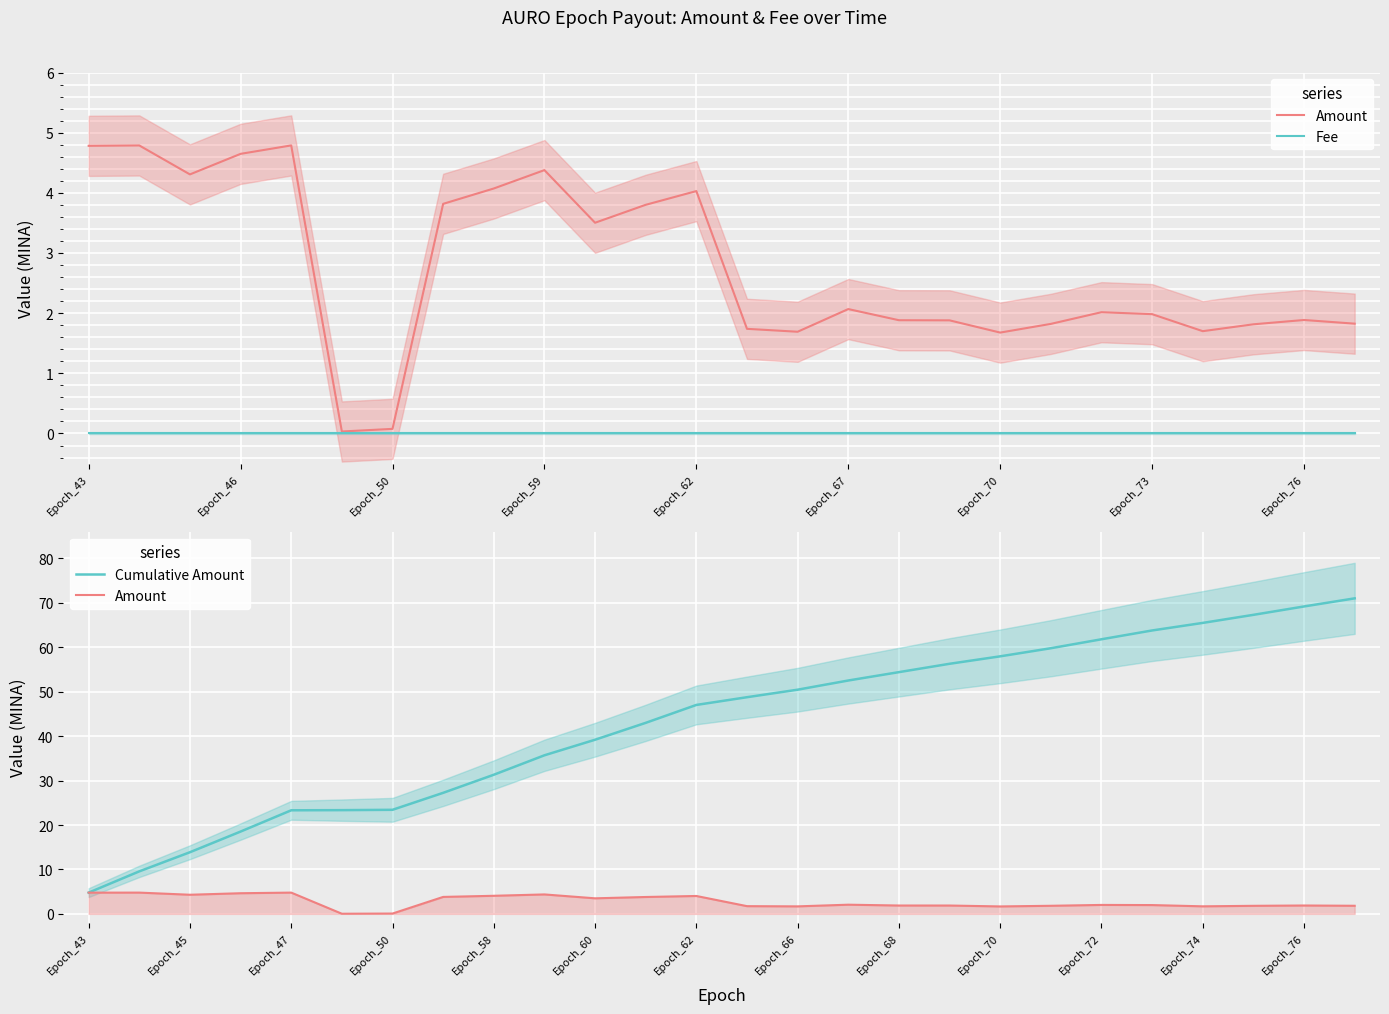

How many interior local valleys does the Amount series have?

6